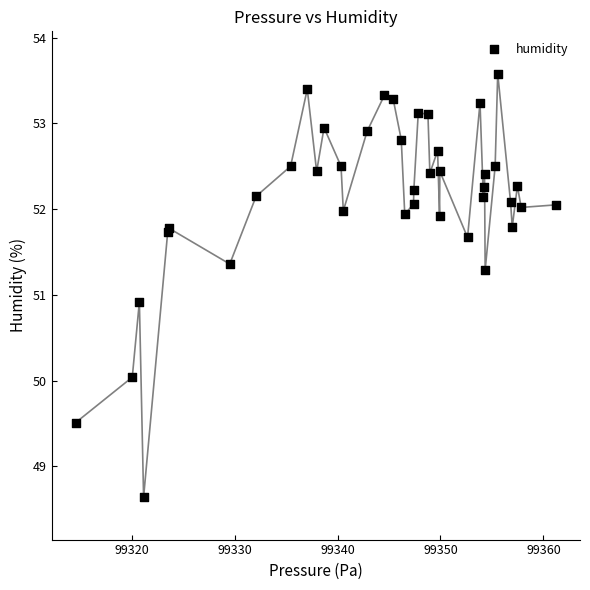

What Y value in the scatter plot is closest to 51?

50.9